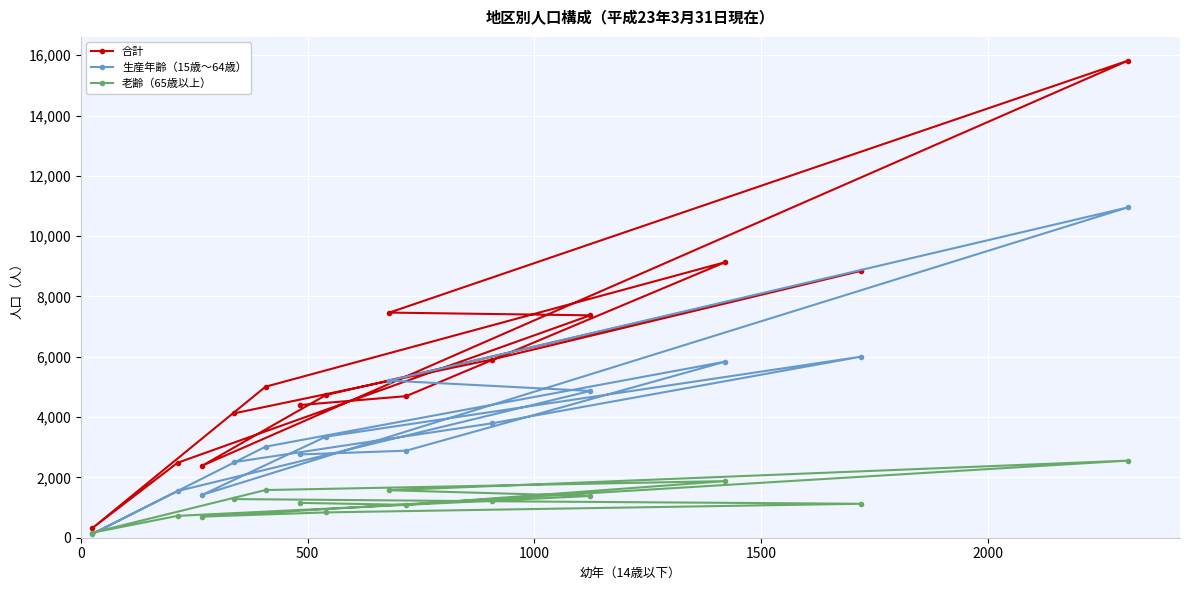

Which series has the widest spread of values?

合計